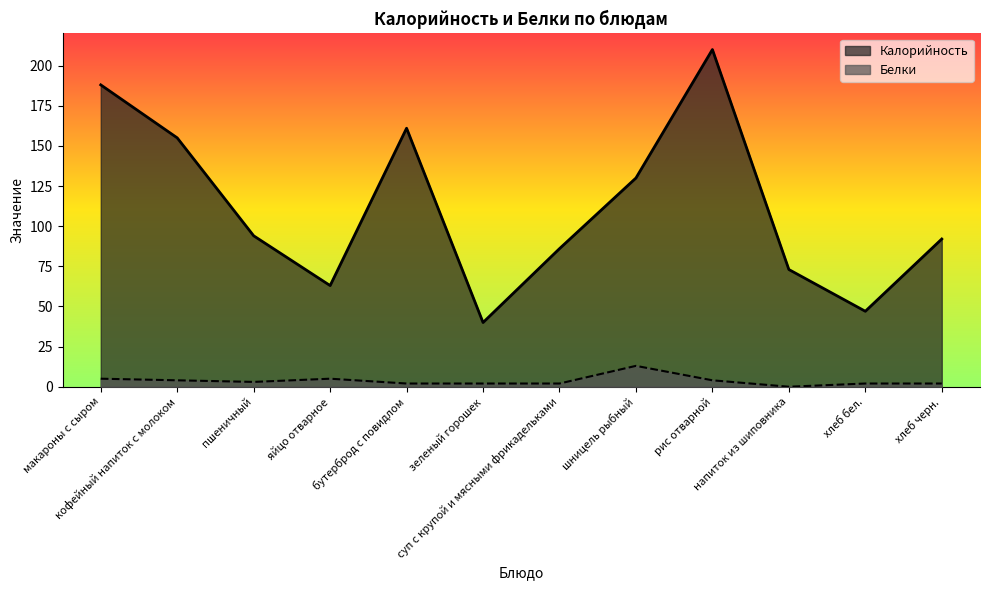

The value of Белки at рис отварной is 5. True or false?

False